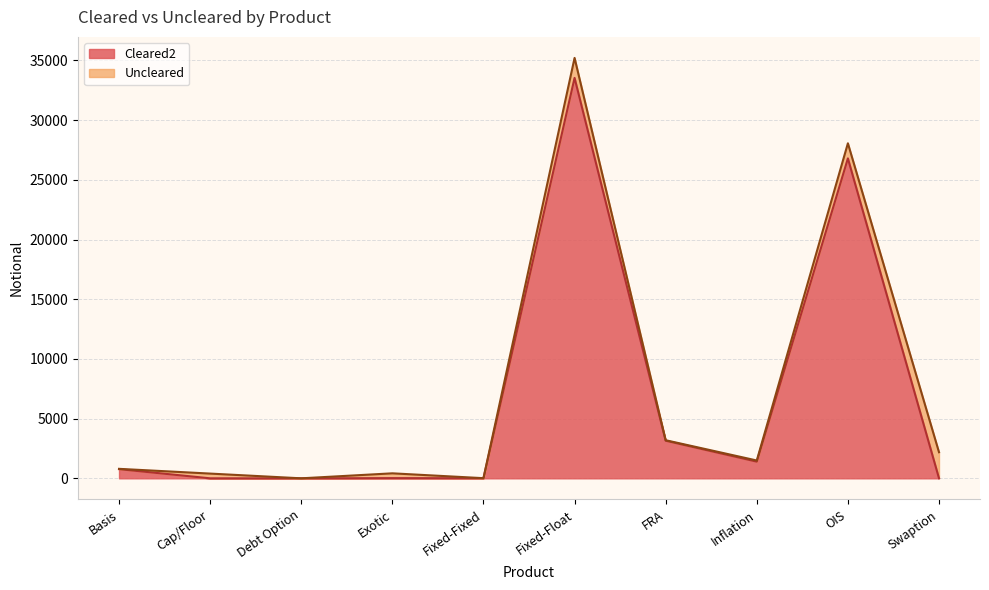

The Cleared2 series shows 41960 at OIS. True or false?

False